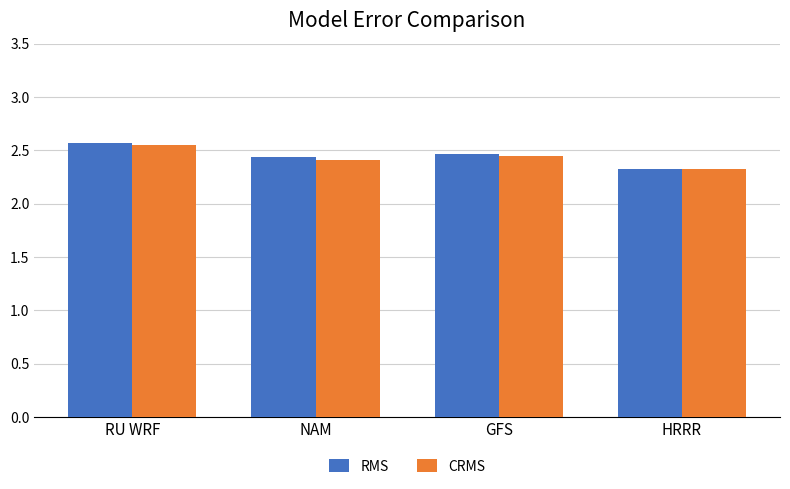

How many CRMS values are between 2 and 3?

4